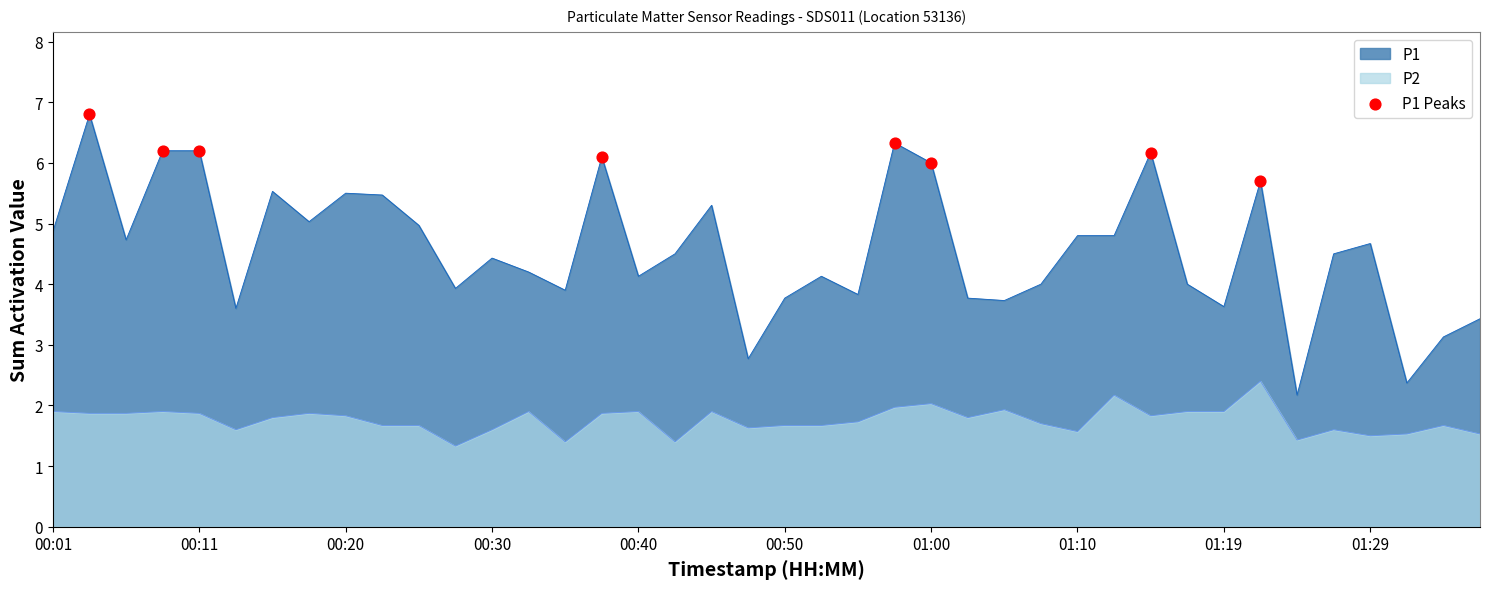

Which series has the widest spread of values?

P1